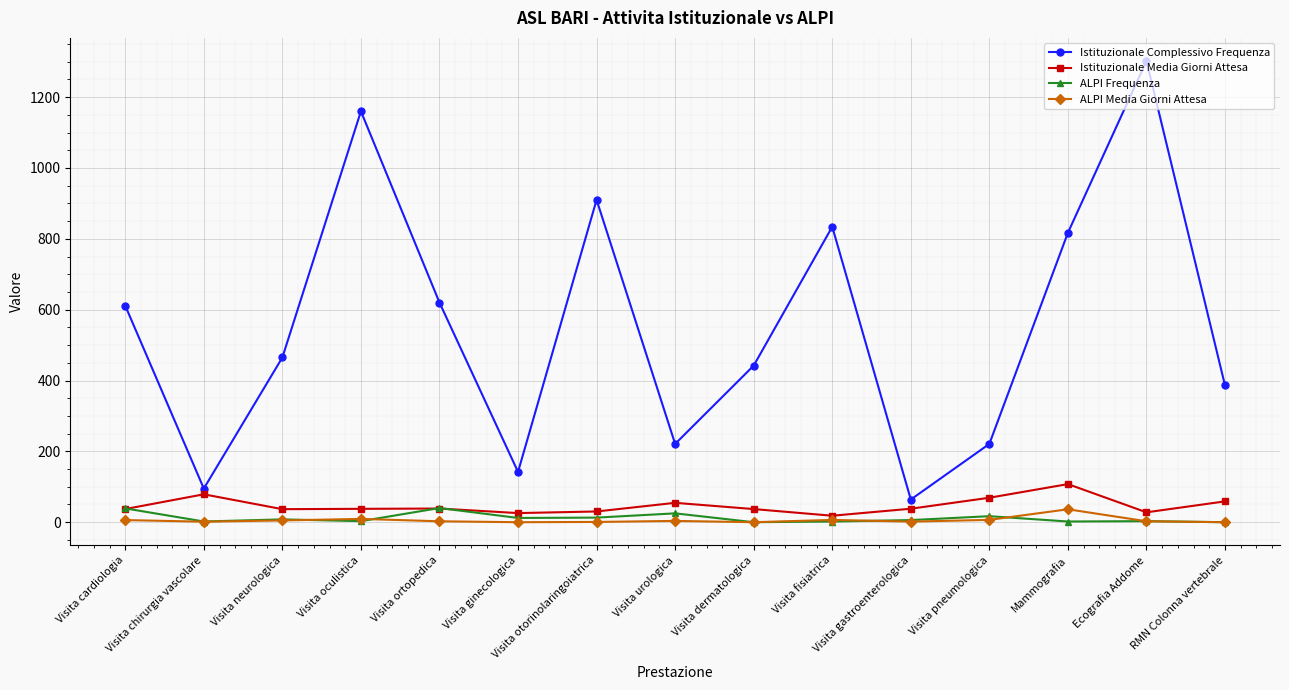

Which series changed the most between Visita chirurgia vascolare and Mammografia?

Istituzionale Complessivo Frequenza